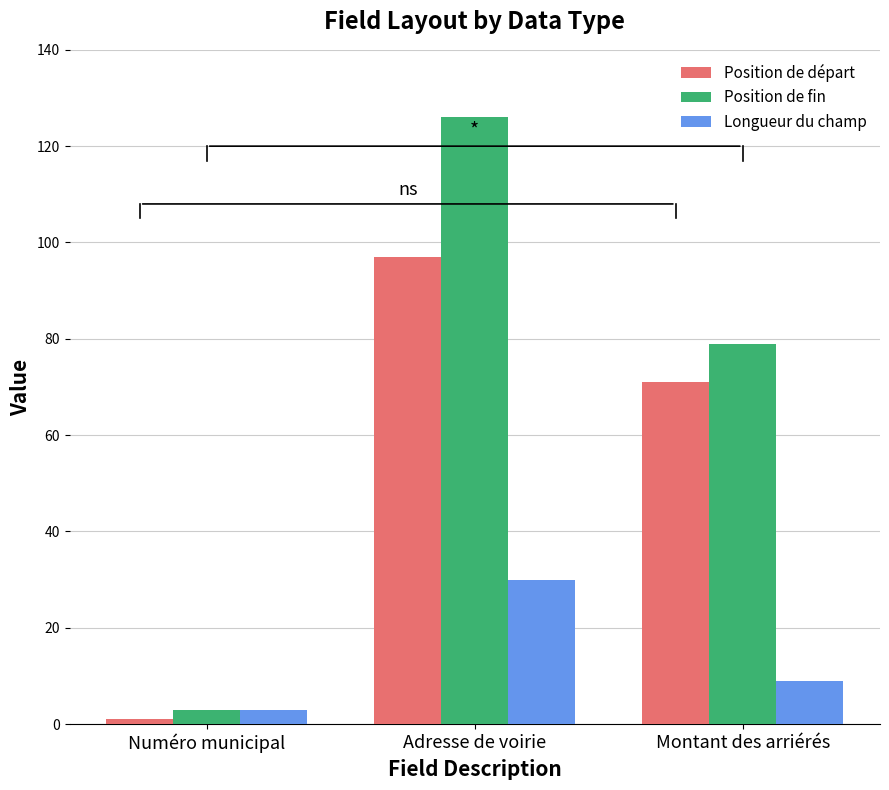

What is the greatest value displayed?

126